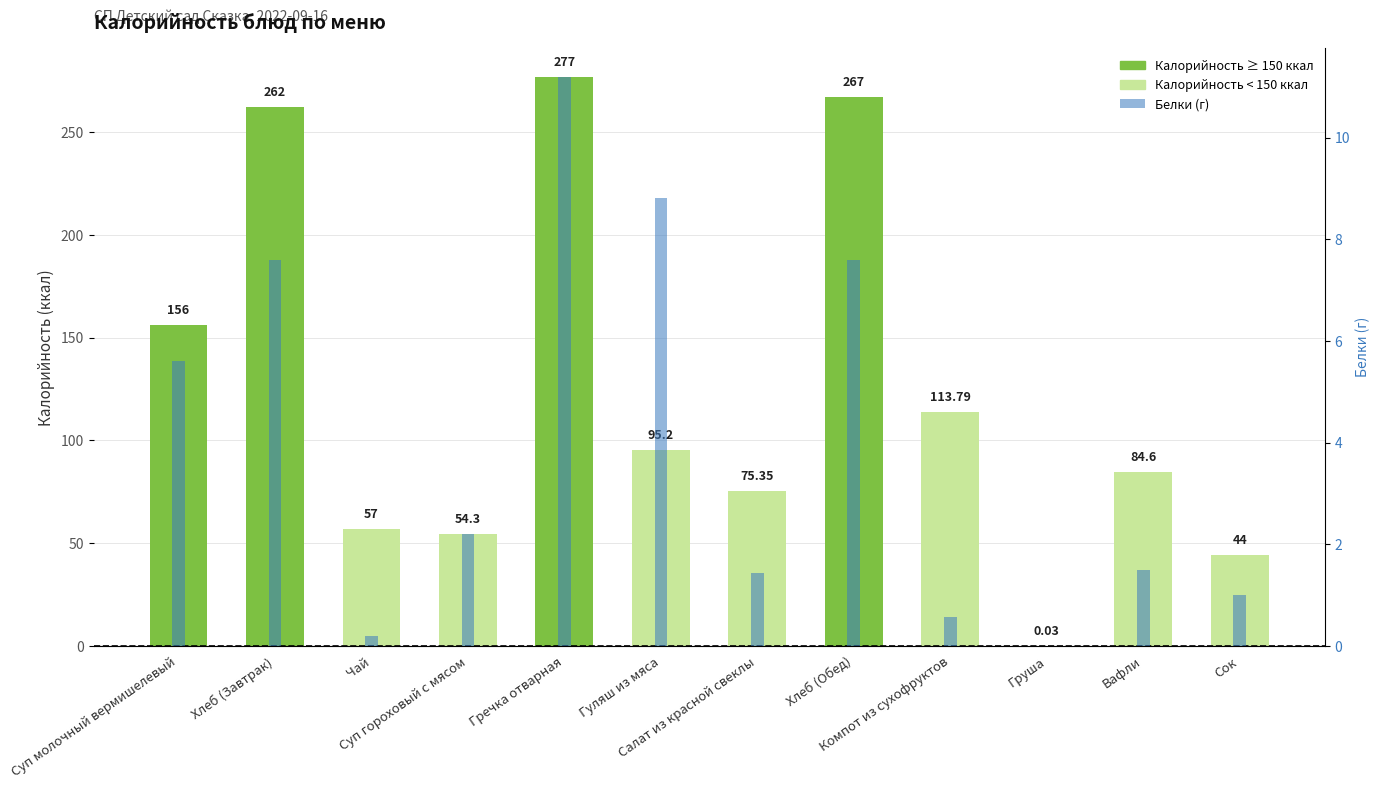

What is the label of the 1st bar from the right?

Сок